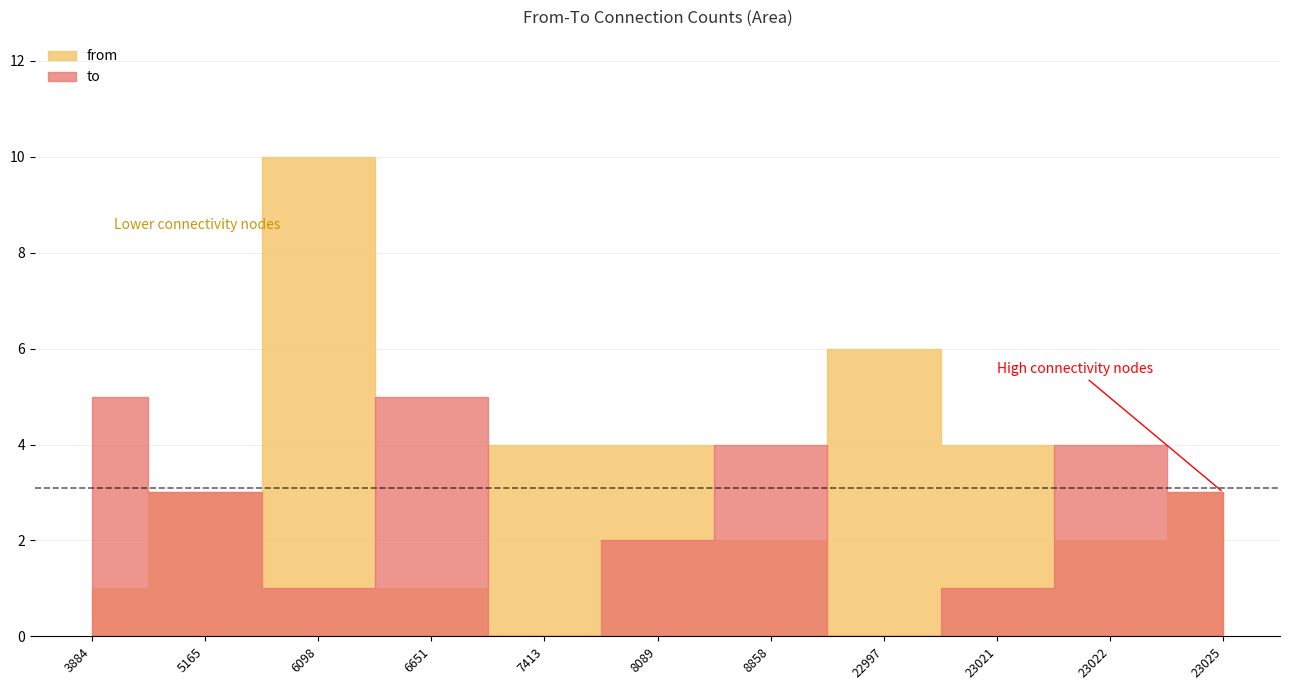

How many series are shown in this chart?

2